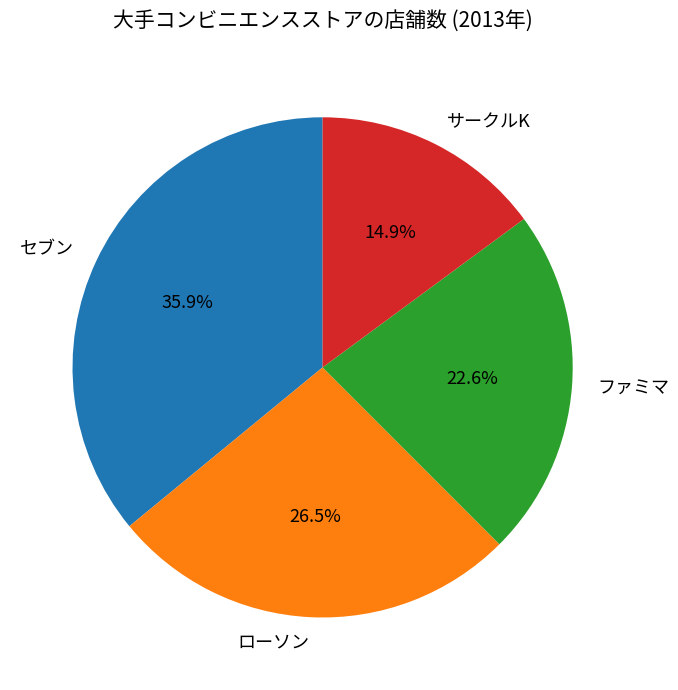

The ファミマ slice represents 23% of the pie. True or false?

True